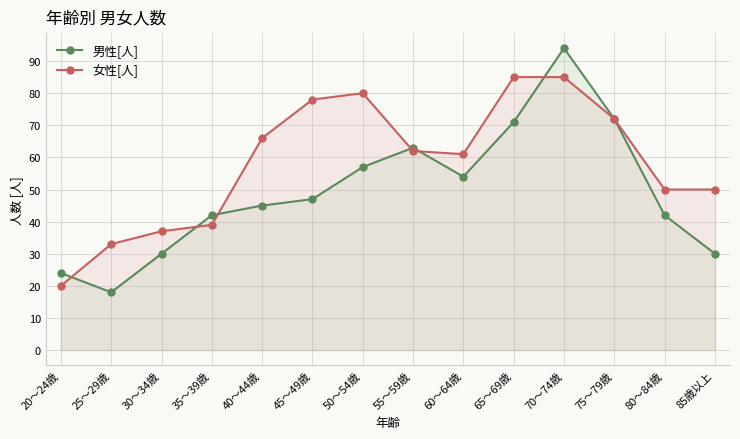

Is it true that 男性[人] equals 43 at 30～34歳?

False